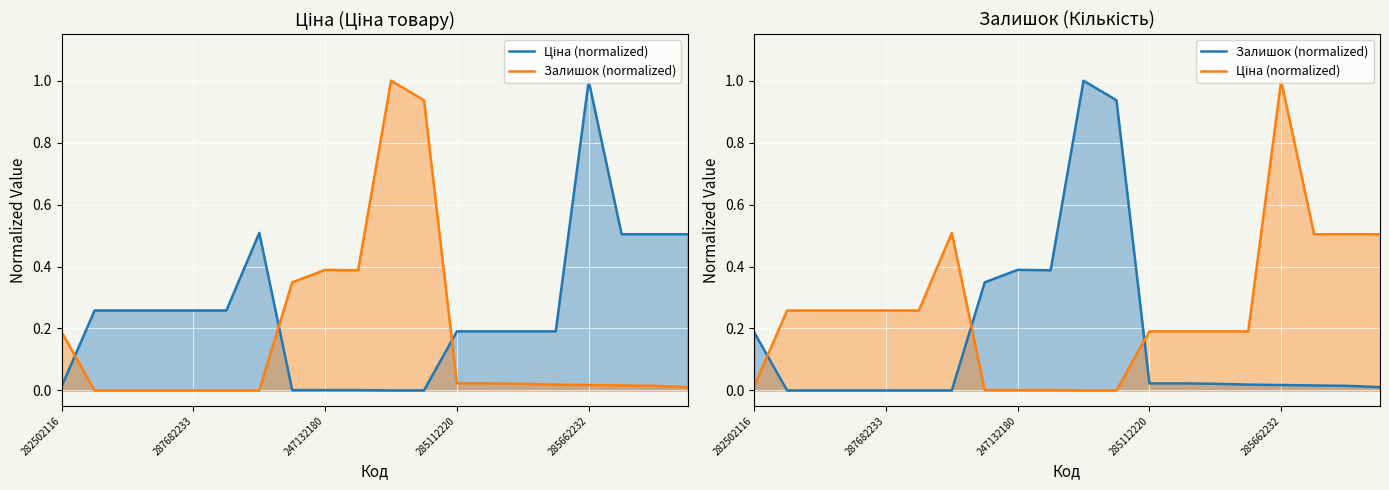

Is it true that Ціна (normalized) equals 0.2 at 14?

True